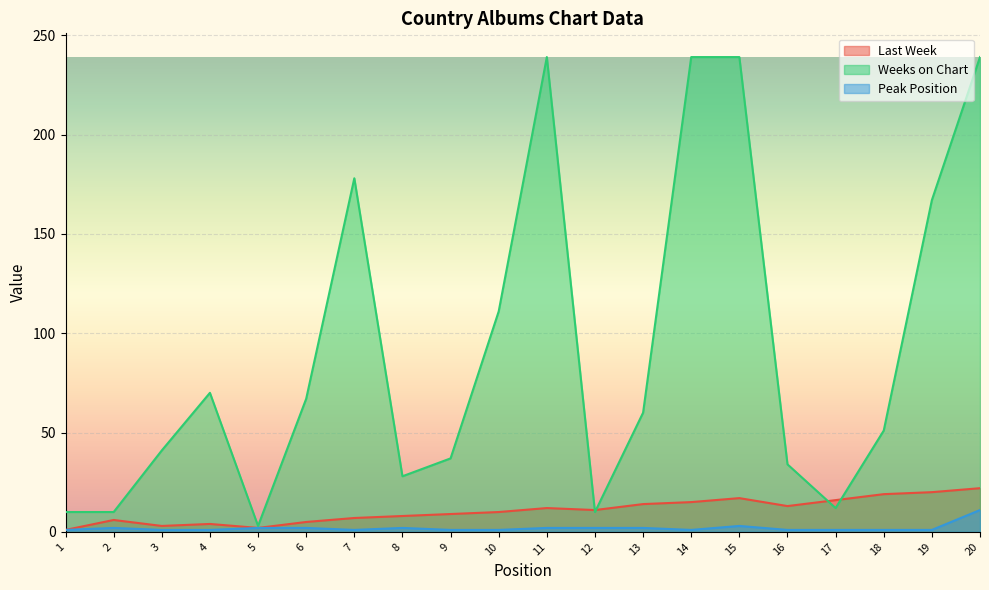

The value of Peak Position at 13 is 2. True or false?

True